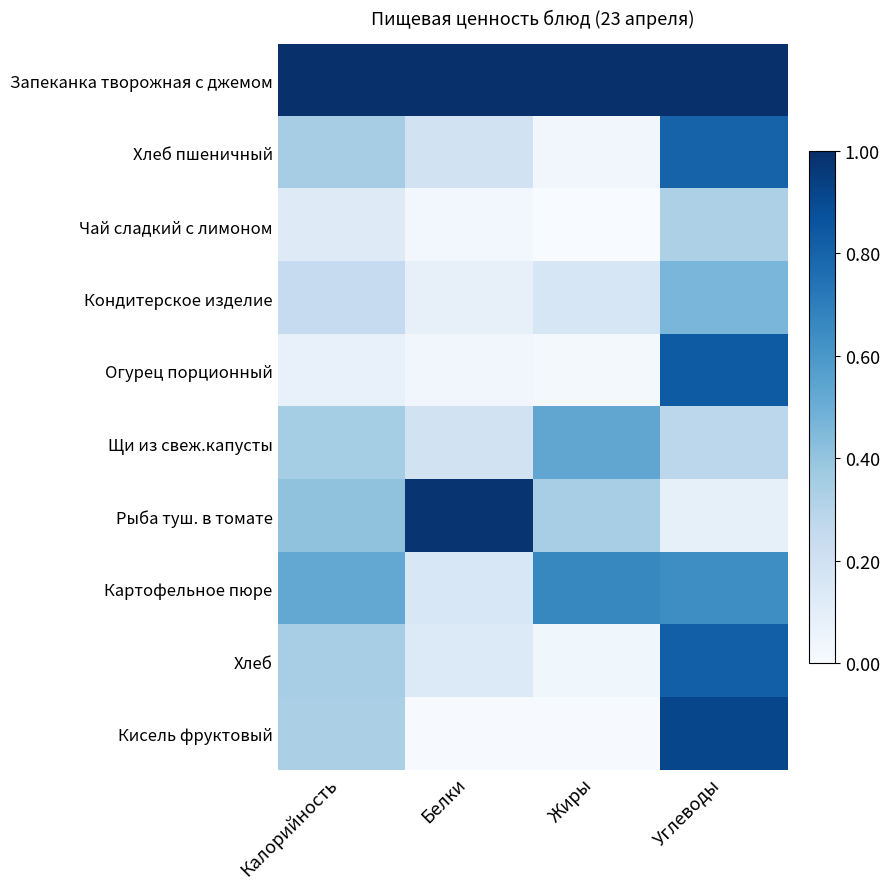

Reading left to right, what are all the values shown in this chart?

Запеканка творожная с джемом: Калорийность=1.0	Белки=1.0	Жиры=1.0	Углеводы=1.0
Хлеб пшеничный: Калорийность=0.4	Белки=0.2	Жиры=0.0	Углеводы=0.8
Чай сладкий с лимоном: Калорийность=0.1	Белки=0.0	Жиры=0.0	Углеводы=0.3
Кондитерское изделие: Калорийность=0.2	Белки=0.1	Жиры=0.2	Углеводы=0.5
Огурец порционный: Калорийность=0.1	Белки=0.0	Жиры=0.0	Углеводы=0.8
Щи из свеж.капусты: Калорийность=0.4	Белки=0.2	Жиры=0.5	Углеводы=0.3
Рыба туш. в томате: Калорийность=0.4	Белки=1.0	Жиры=0.3	Углеводы=0.1
Картофельное пюре: Калорийность=0.5	Белки=0.2	Жиры=0.7	Углеводы=0.6
Хлеб: Калорийность=0.3	Белки=0.1	Жиры=0.0	Углеводы=0.8
Кисель фруктовый: Калорийность=0.3	Белки=0.0	Жиры=0.0	Углеводы=0.9